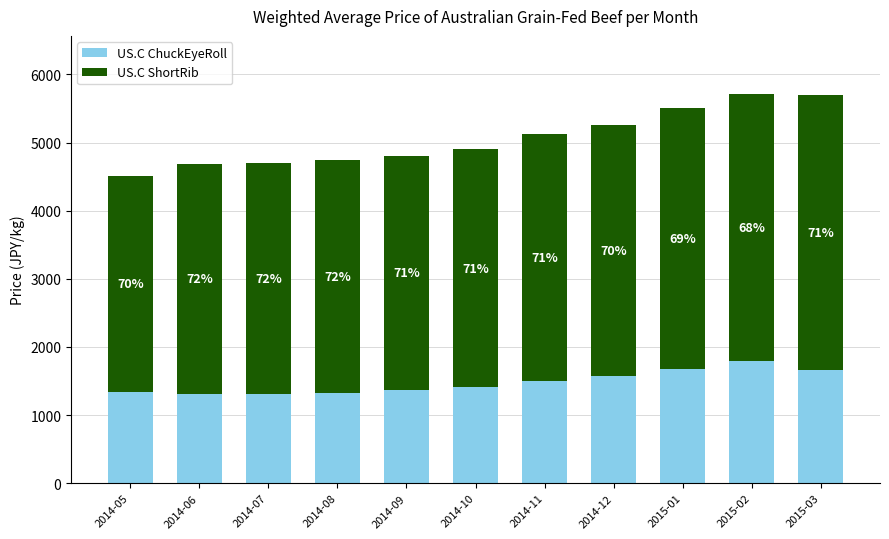

At how many categories does at least one series exceed 3842?

2